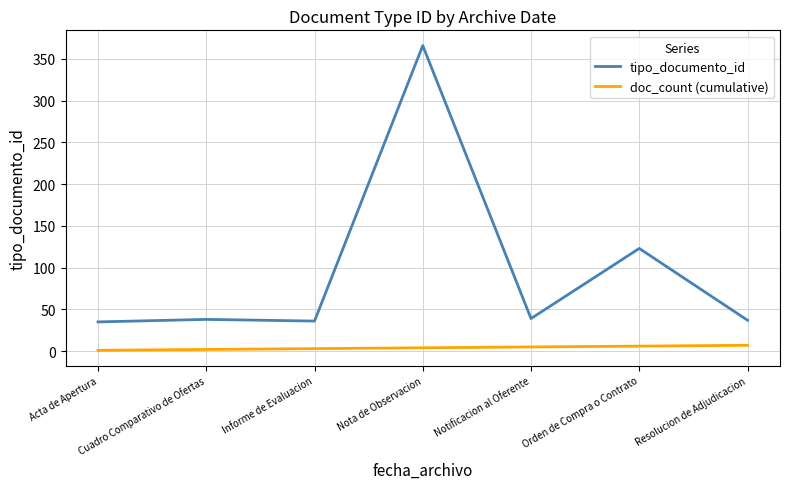

Which series has the largest total across all categories?

tipo_documento_id